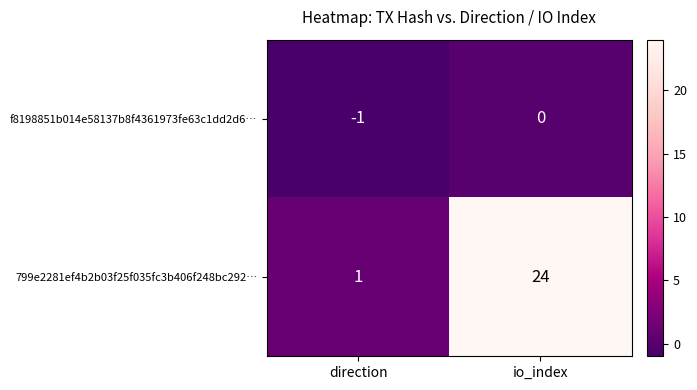

At which category does the chart reach its peak across all series?

io_index